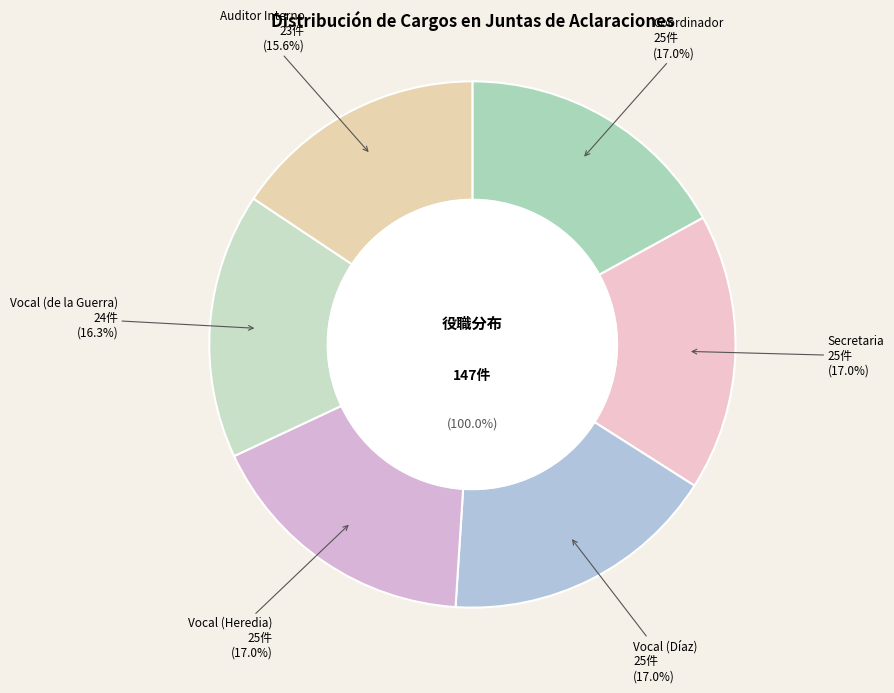

How many segments does this pie chart have?

6